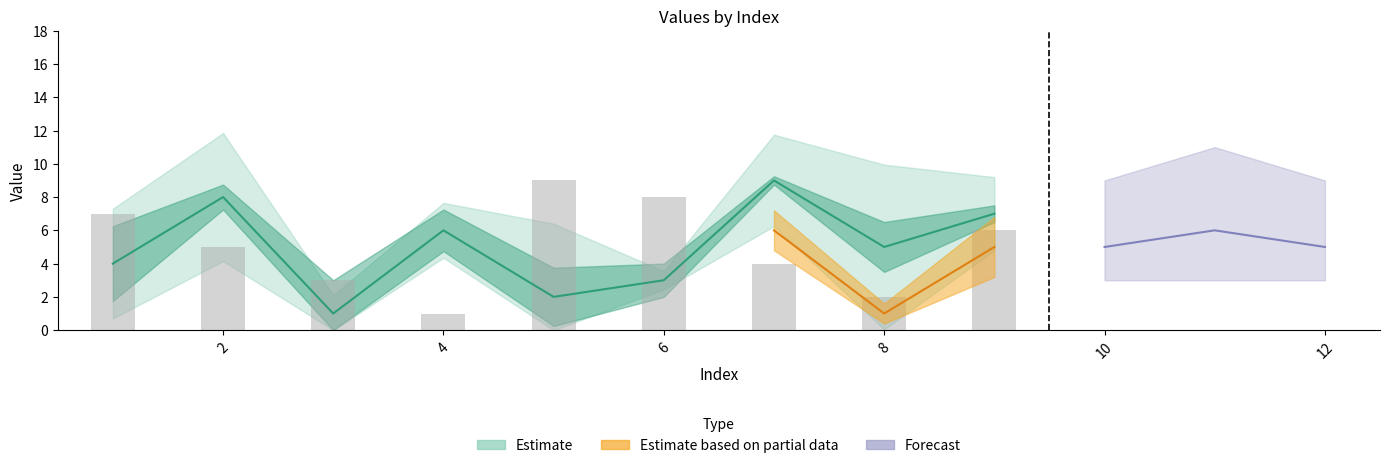

How many groups of bars are there?

9